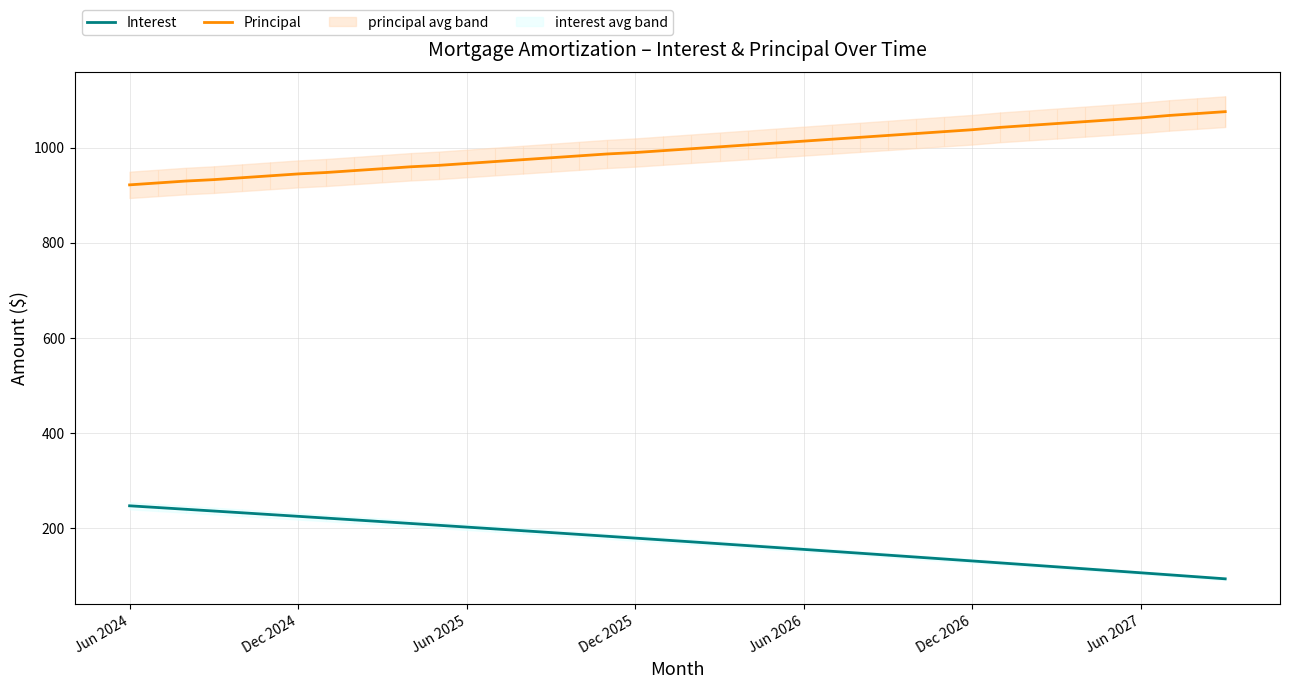

Which has a higher value, 7 or 10?

7